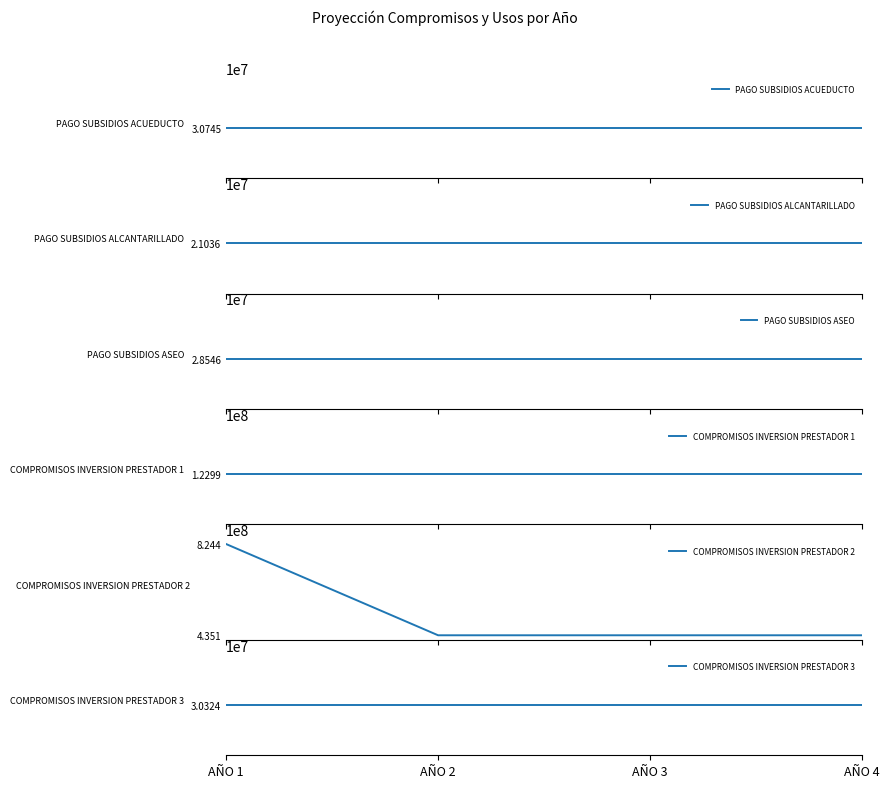

What is the value of the PAGO SUBSIDIOS ALCANTARILLADO point at the 4th from the left?

21035868